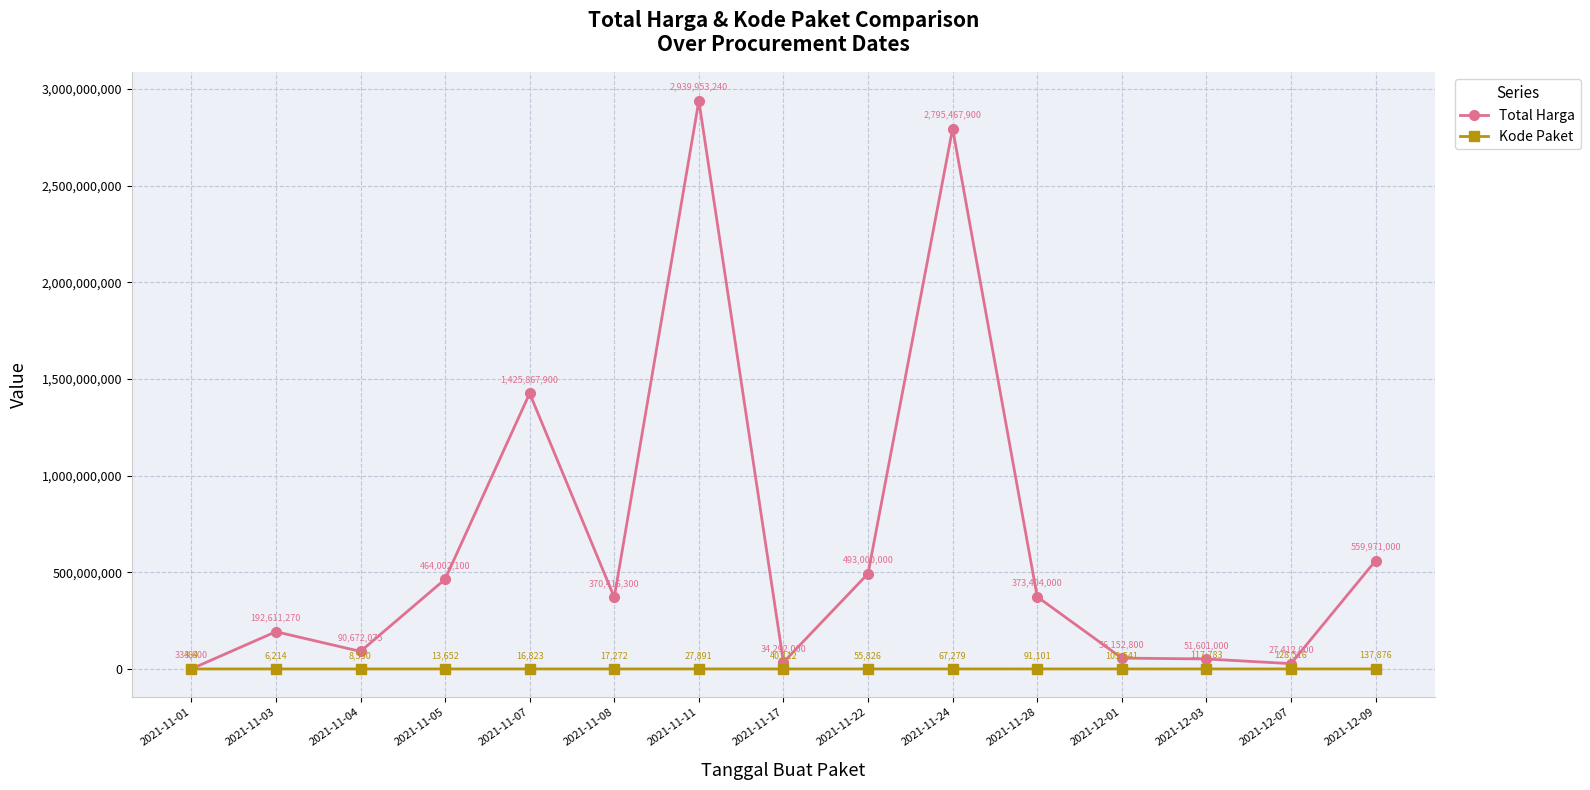

Which category has the highest value in the Total Harga series?

2021-11-11